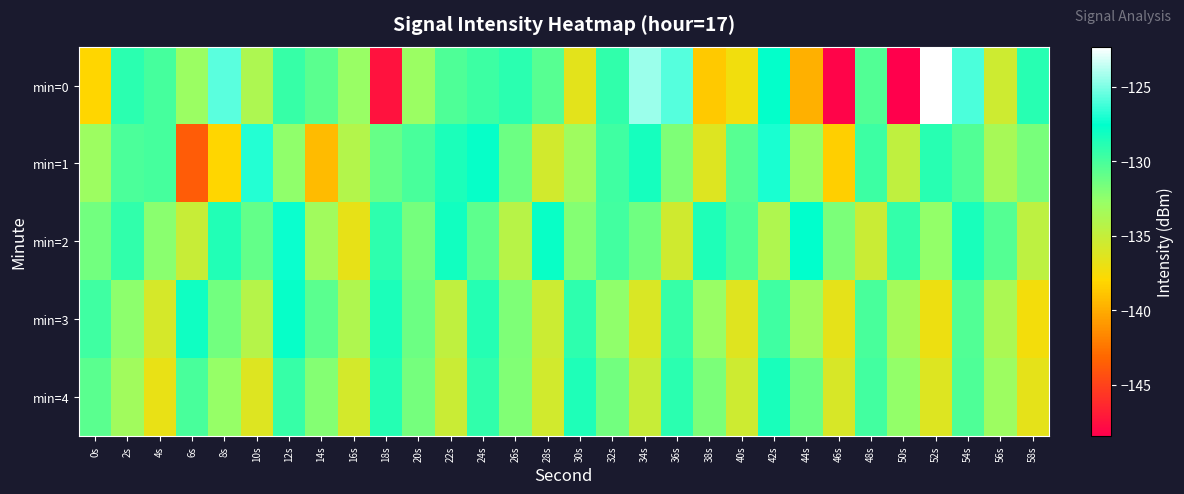

What is the greatest value displayed?

-122.3